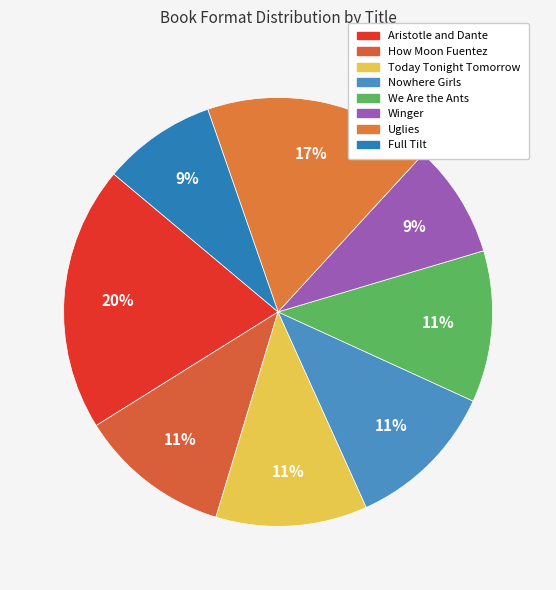

How many segments does this pie chart have?

8